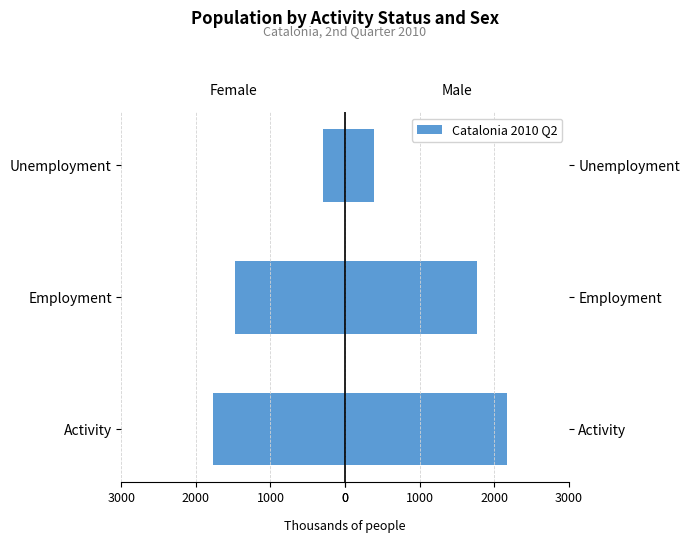

Which has a higher value, Activity or Unemployment?

Unemployment